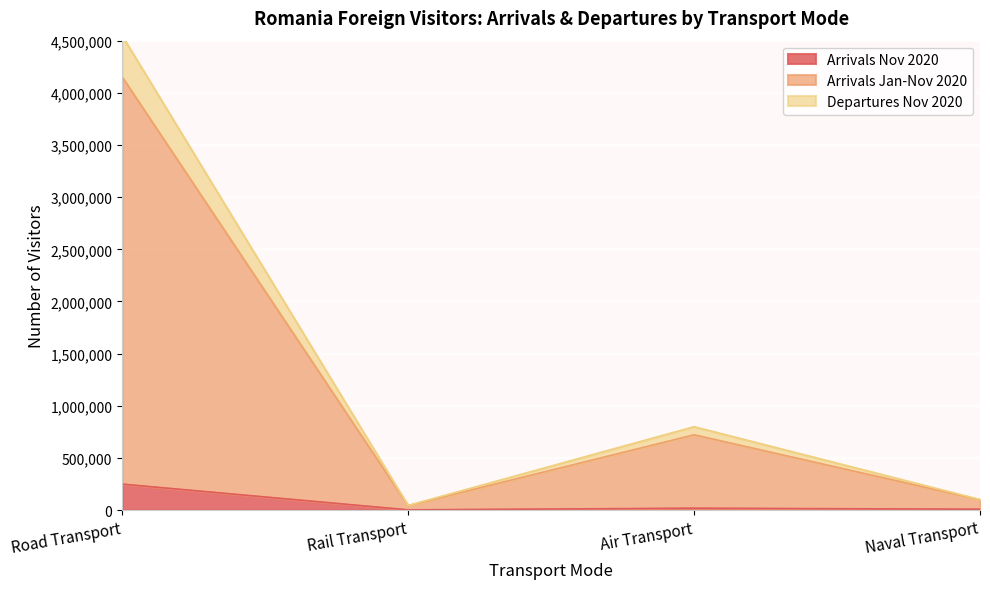

Is it true that Departures Nov 2020 equals 42860 at Rail Transport?

True